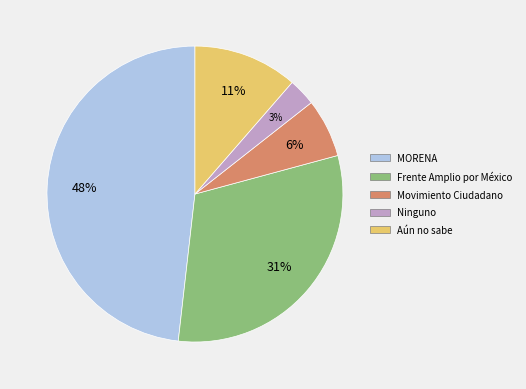

Which has a higher value, MORENA or Movimiento Ciudadano?

MORENA